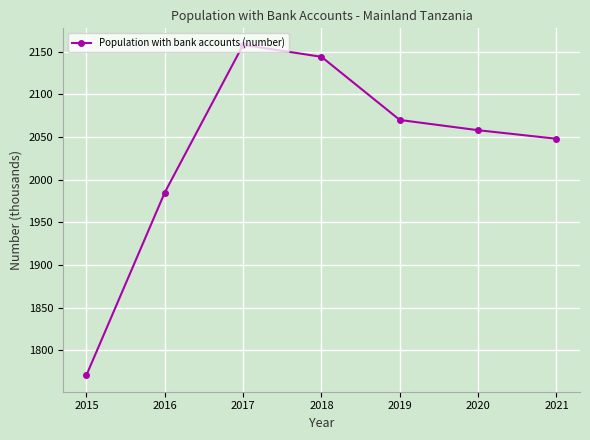

Count the number of categories in the chart.

7